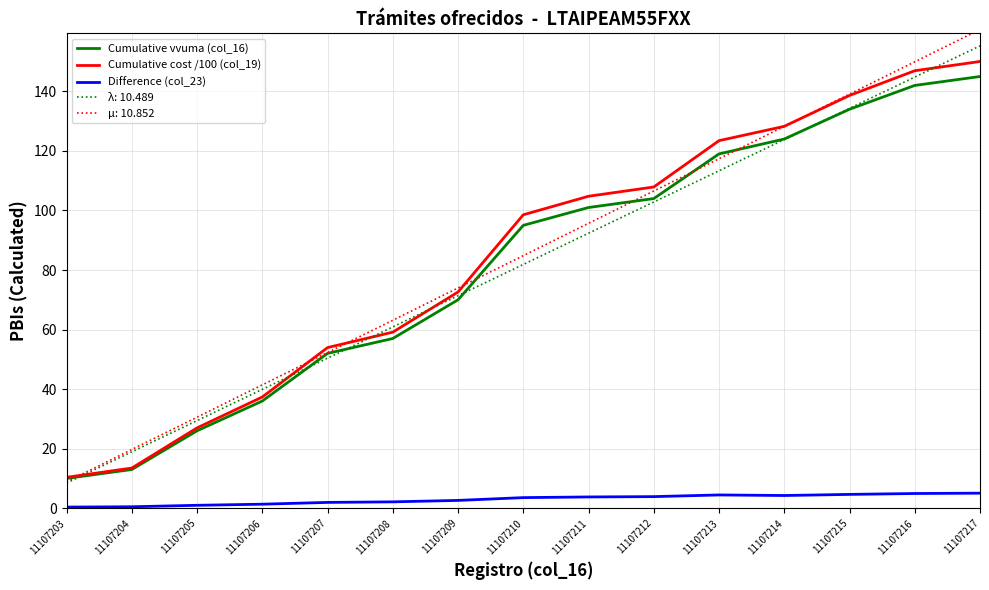

Which series has the widest spread of values?

μ: 10.852